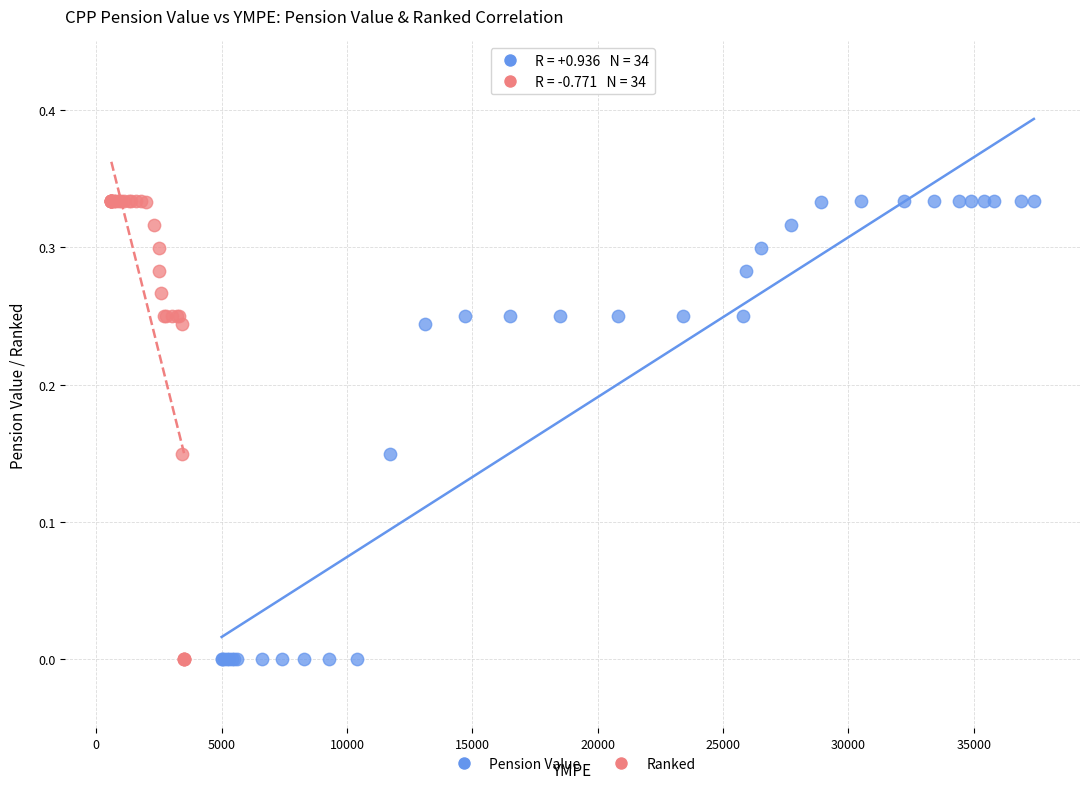

What are all the series names shown in the legend?

Pension Value, Ranked